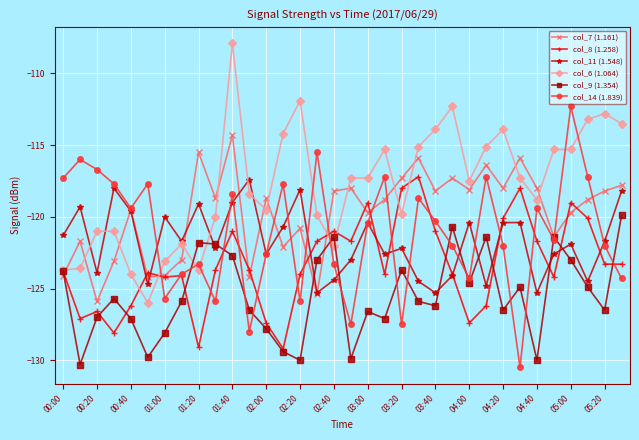

What is the maximum value shown in the chart?

-107.9